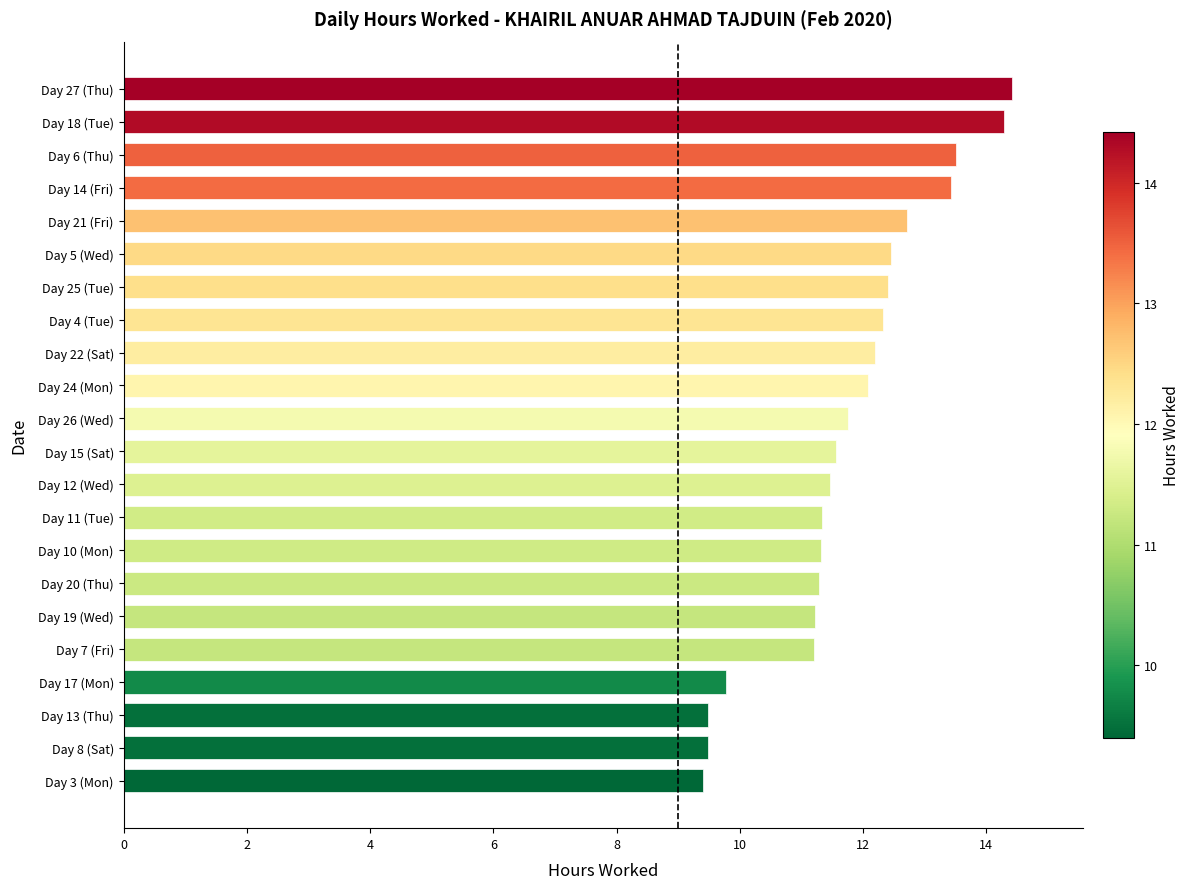

What is the difference between the second highest and second lowest values?

4.8